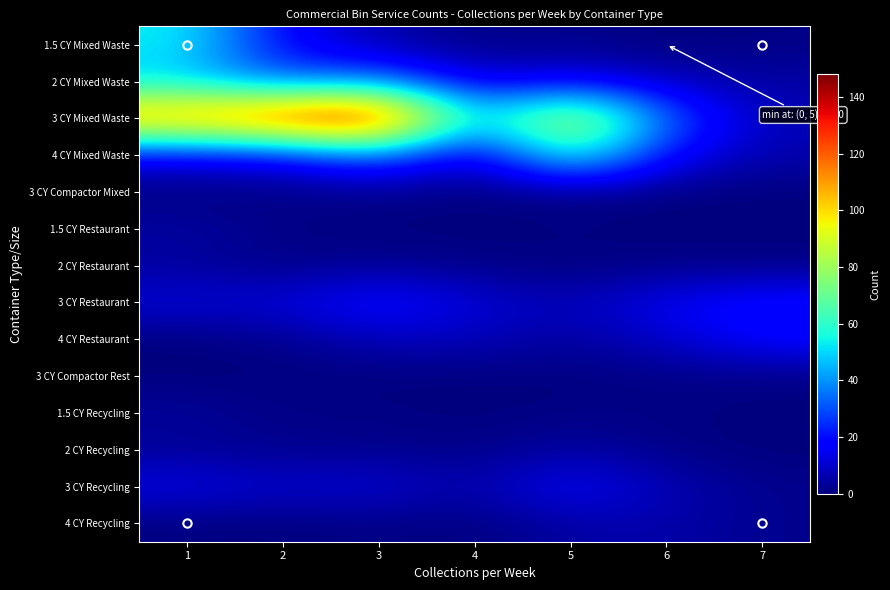

Reading right to left, extract all data points from this chart.

1.5 CY Mixed Waste: 7=1	6=0	5=2	4=1	3=6	2=17	1=54
2 CY Mixed Waste: 7=5	6=8	5=16	4=11	3=38	2=31	1=48
3 CY Mixed Waste: 7=7	6=33	5=95	4=45	3=148	2=135	1=118
4 CY Mixed Waste: 7=6	6=18	5=64	4=8	3=35	2=16	1=15
3 CY Compactor Mixed: 7=0	6=0	5=1	4=0	3=2	2=1	1=0
1.5 CY Restaurant: 7=0	6=0	5=1	4=0	3=0	2=1	1=5
2 CY Restaurant: 7=1	6=1	5=0	4=1	3=3	2=1	1=4
3 CY Restaurant: 7=21	6=16	5=7	4=12	3=21	2=12	1=12
4 CY Restaurant: 7=19	6=10	5=4	4=8	3=8	2=2	1=0
3 CY Compactor Rest: 7=1	6=1	5=0	4=0	3=0	2=0	1=0
1.5 CY Recycling: 7=0	6=1	5=1	4=0	3=1	2=1	1=4
2 CY Recycling: 7=0	6=1	5=5	4=1	3=2	2=2	1=3
3 CY Recycling: 7=2	6=7	5=18	4=5	3=12	2=10	1=14
4 CY Recycling: 7=2	6=6	5=5	4=0	3=1	2=0	1=0